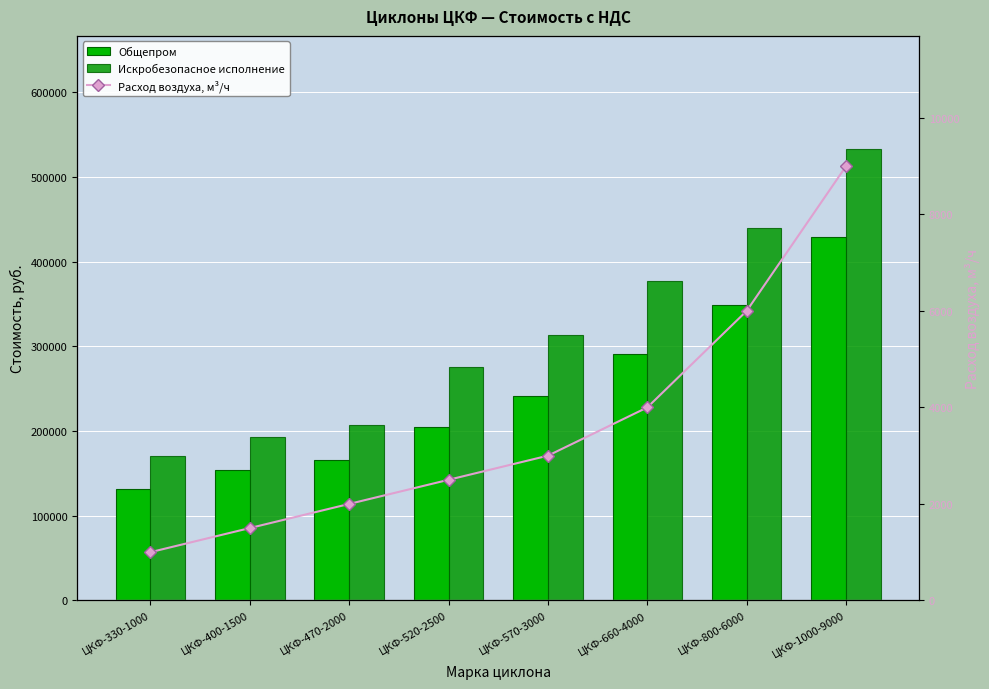

Which series has the largest total across all categories?

Искробезопасное исполнение